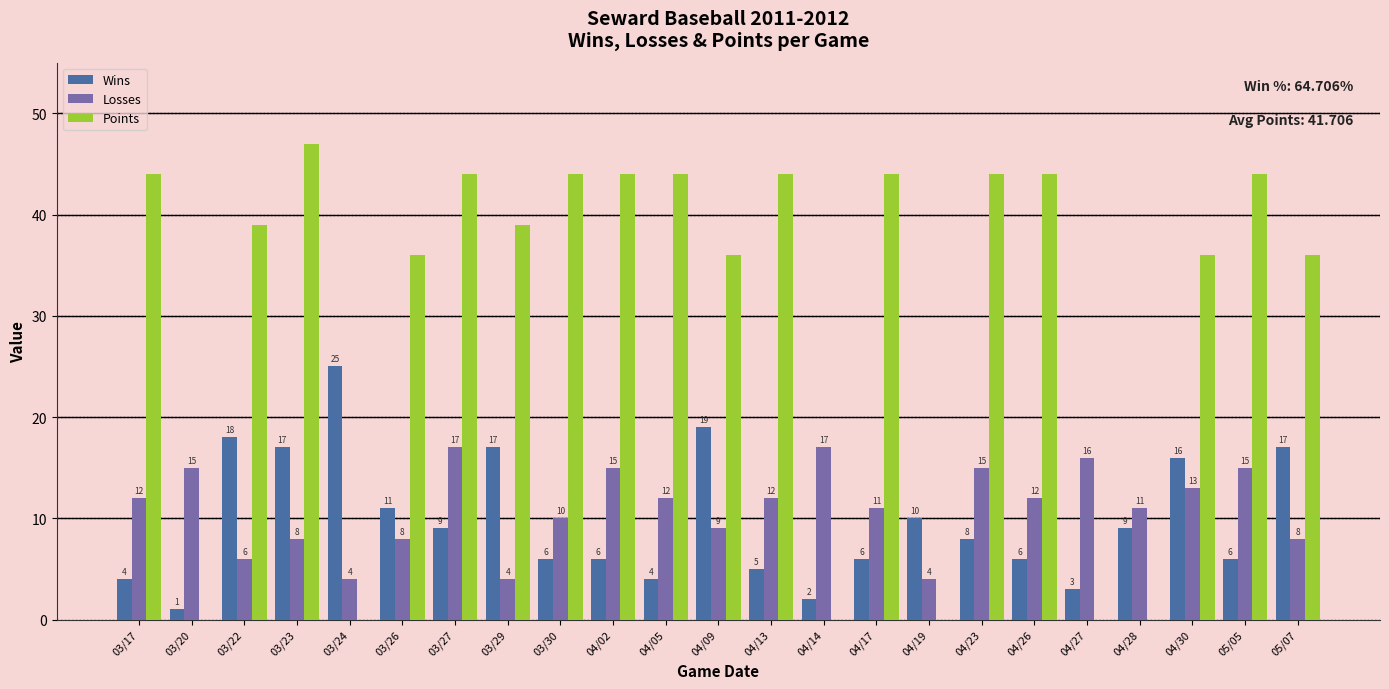

Does the chart contain stacked bars?

No